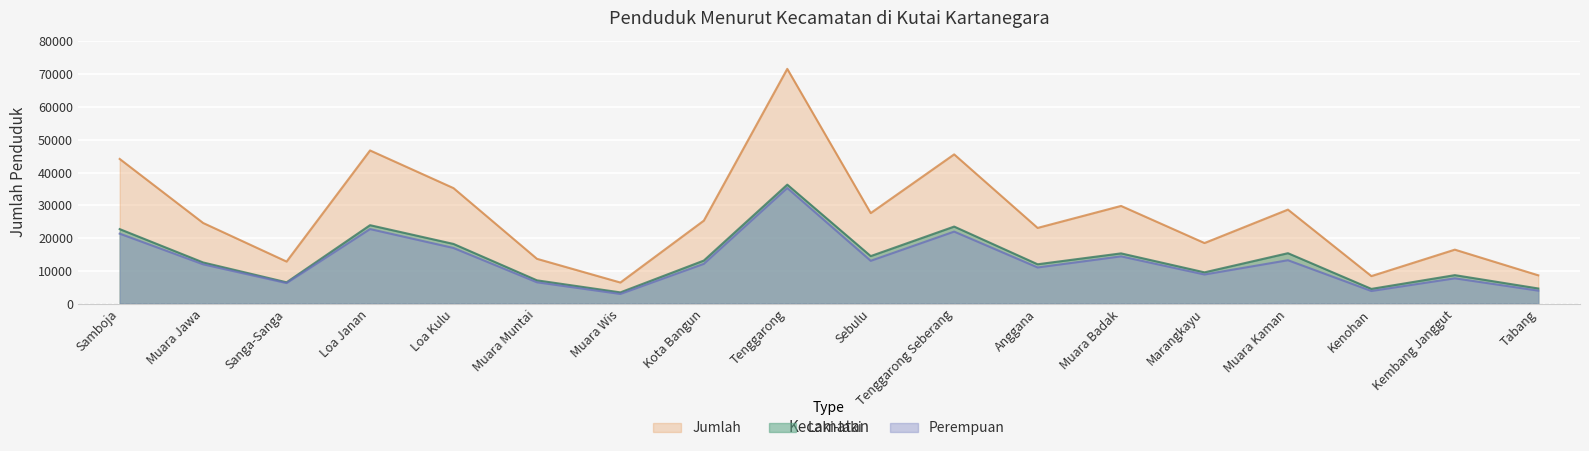

Read the Jumlah value at Muara Badak.

29843